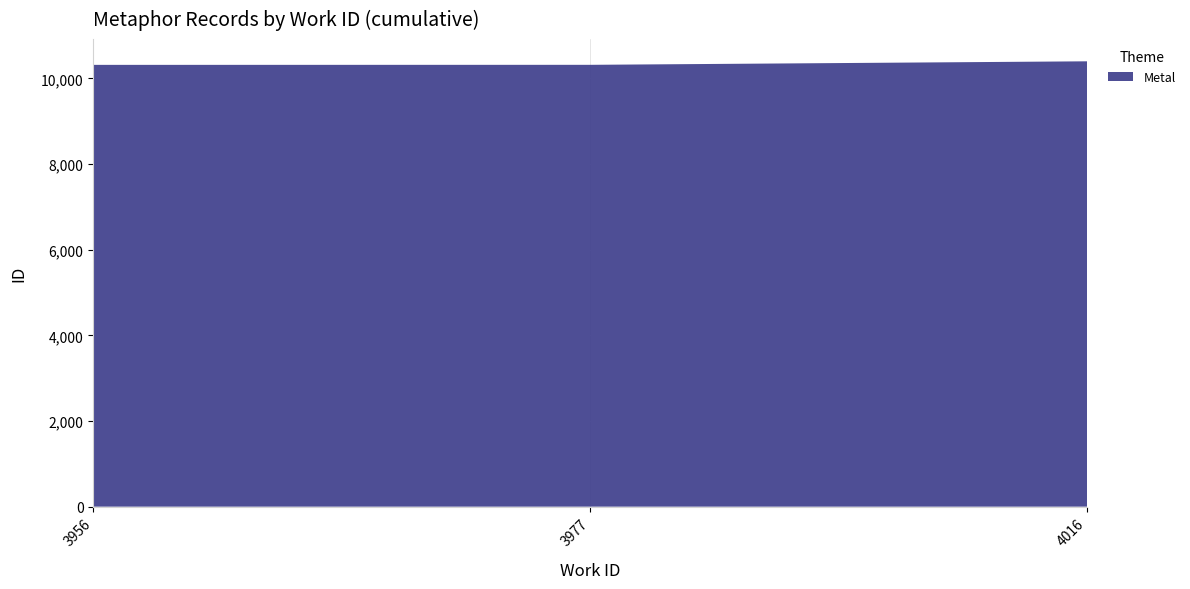

Reading left to right, transcribe all the data shown in this chart.

10318	10319	10401